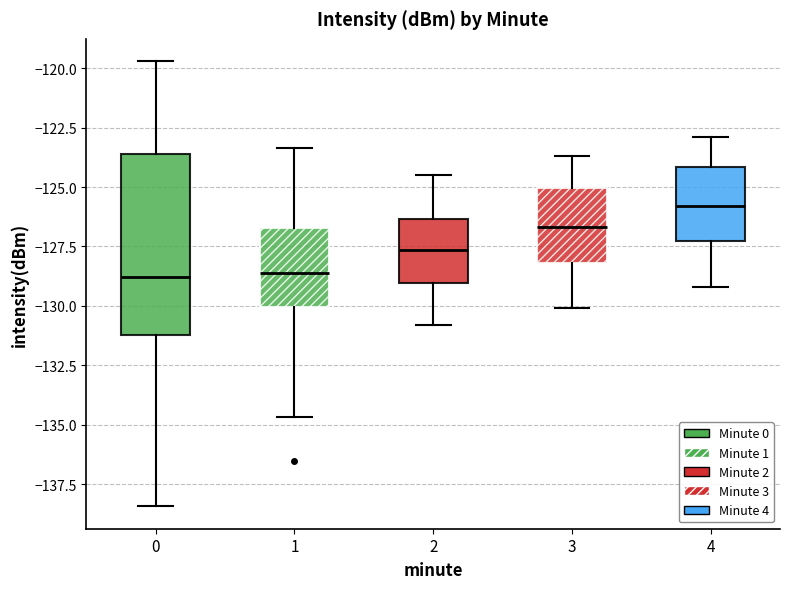

Which box is the tallest, from its lower edge to its upper edge?

0